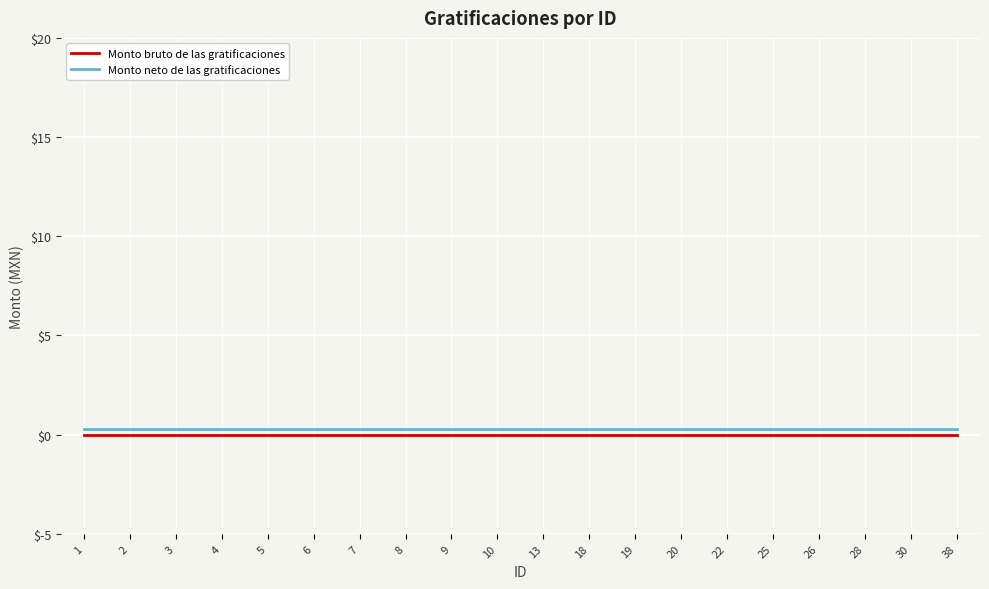

How many lines are shown in the chart?

2